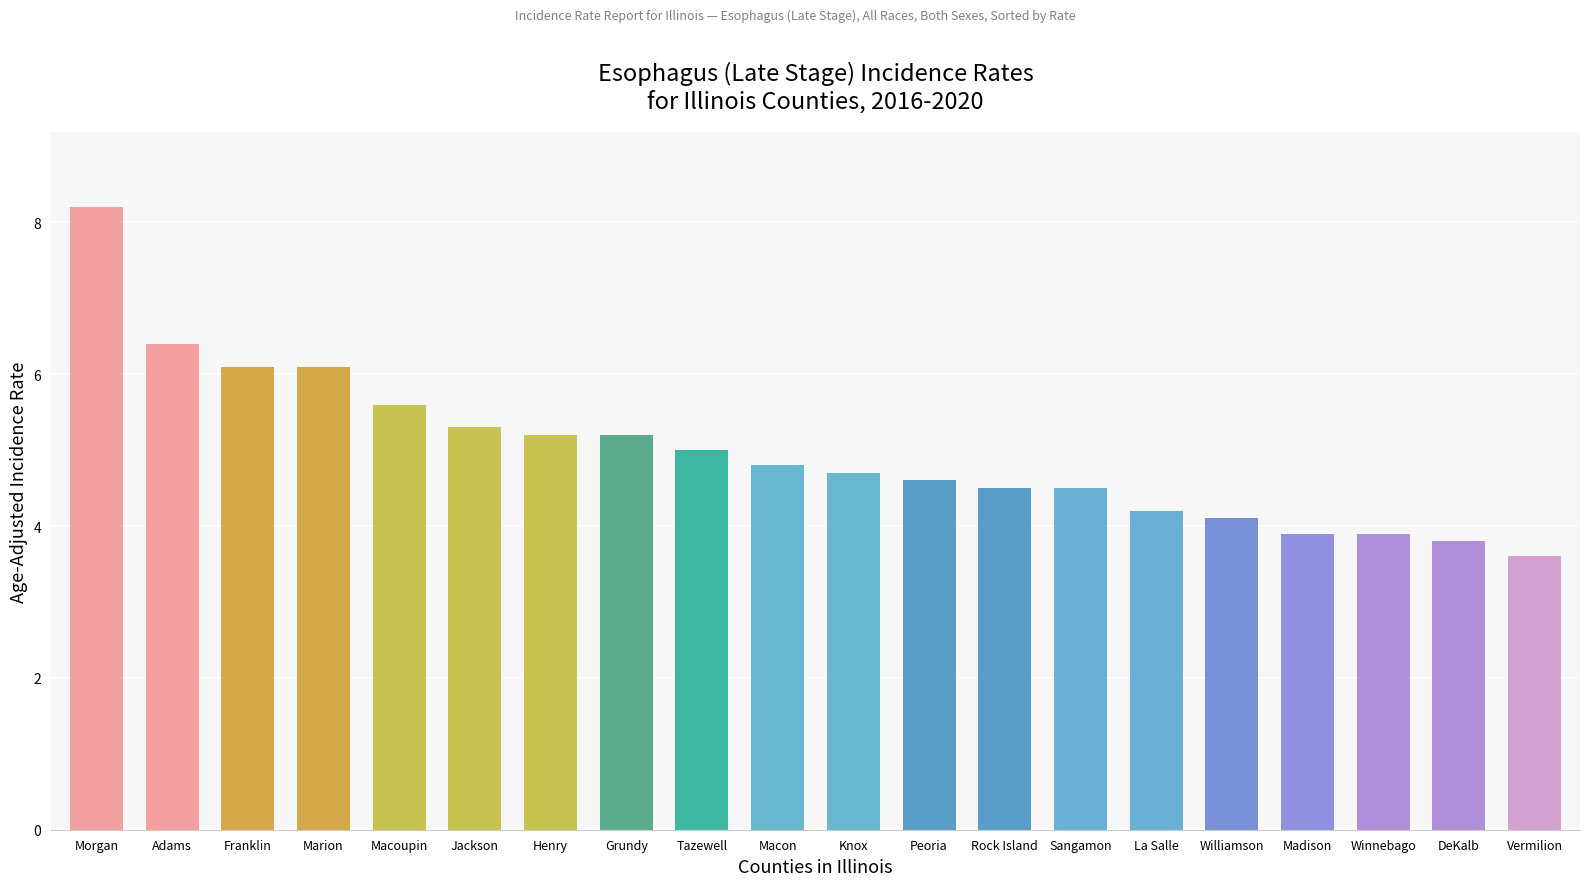

Where does the data first go above 4?

Morgan